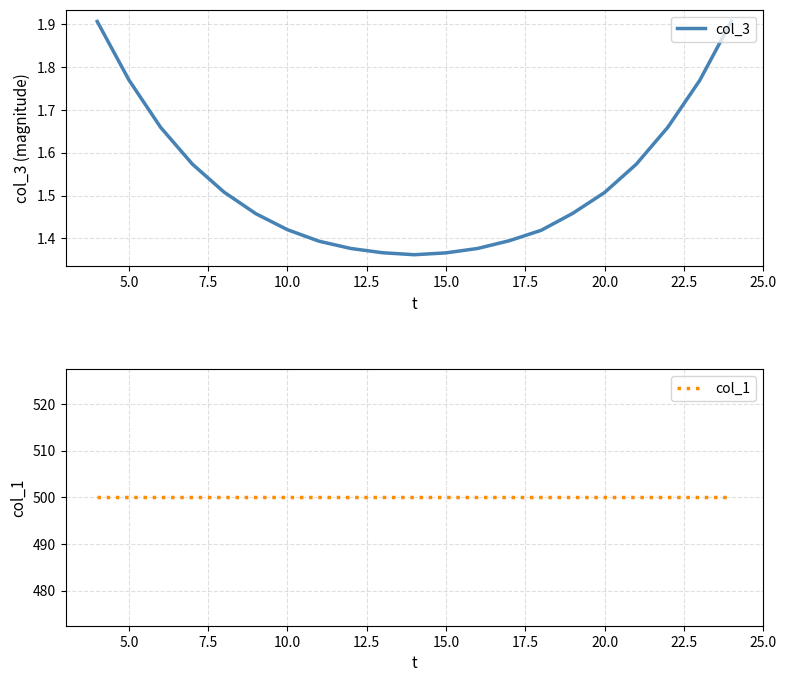

What is the maximum value shown in the chart?

500.0